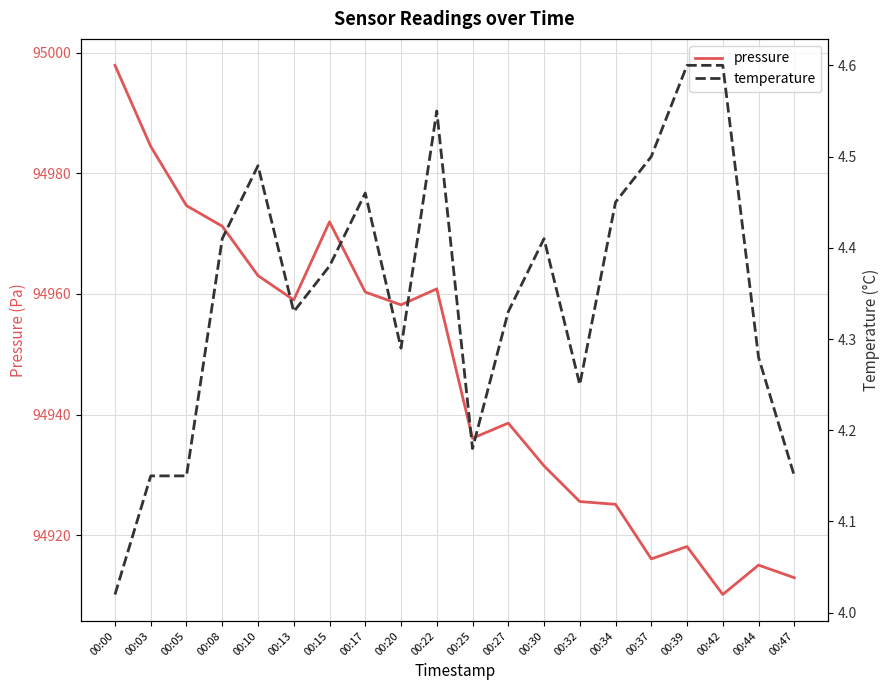

True or false: pressure has more than 1 points higher than both neighbors.

True